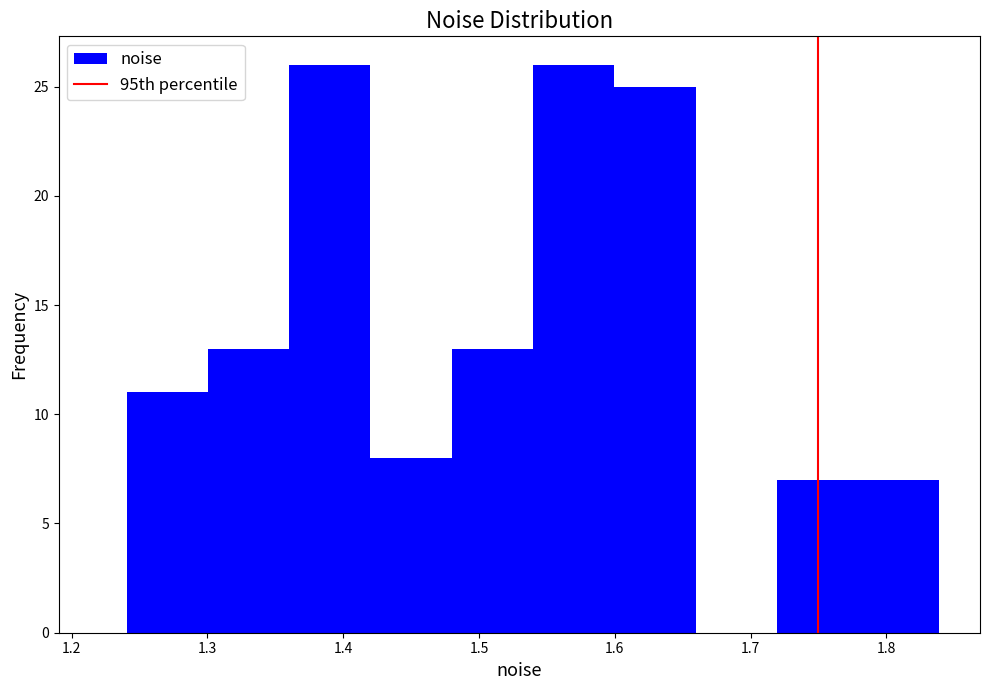

Reading left to right, transcribe this chart: for each bar, give the range it covers on the x-axis and its height. Neither the bar edges nor the heights are printed on the chart, so give them approximately, as read against the axes.

1.24 to 1.30: 11
1.30 to 1.36: 13
1.36 to 1.42: 26
1.42 to 1.48: 8
1.48 to 1.54: 13
1.54 to 1.60: 26
1.60 to 1.66: 25
1.66 to 1.72: 0
1.72 to 1.78: 7
1.78 to 1.84: 7